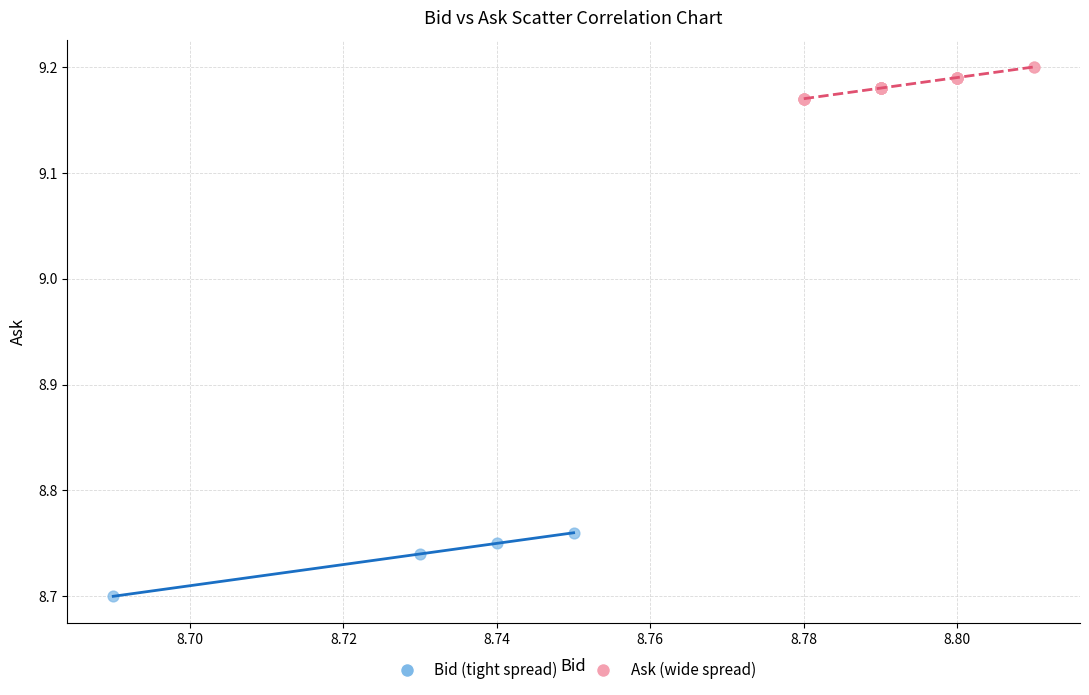

Which series contains the highest Y value?

Ask (wide spread)